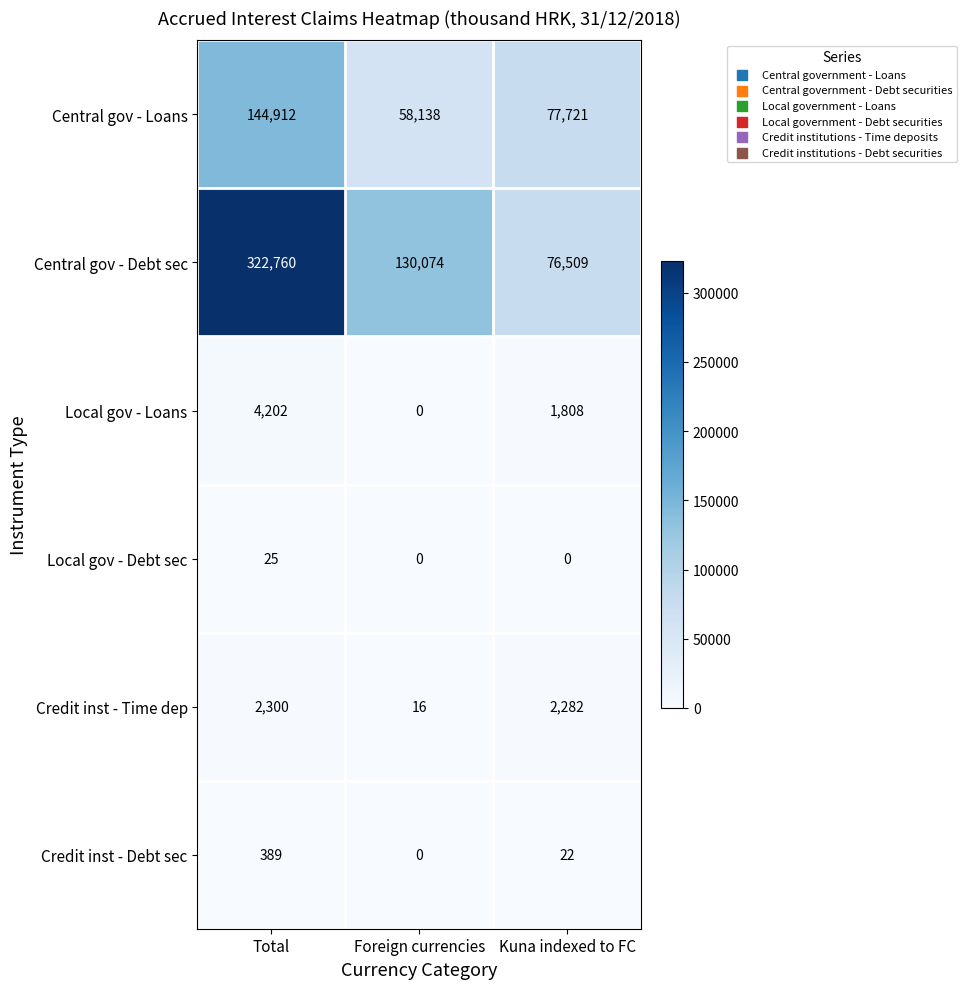

What is the approximate value of Central gov - Loans at Foreign currencies?

58138